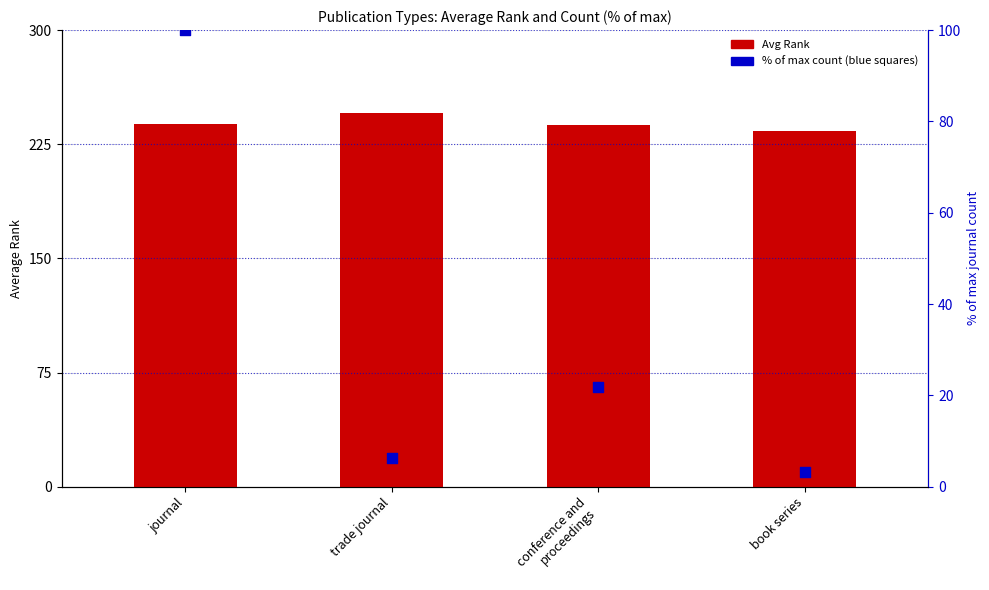

Which series has the widest spread of Y values?

% of max count